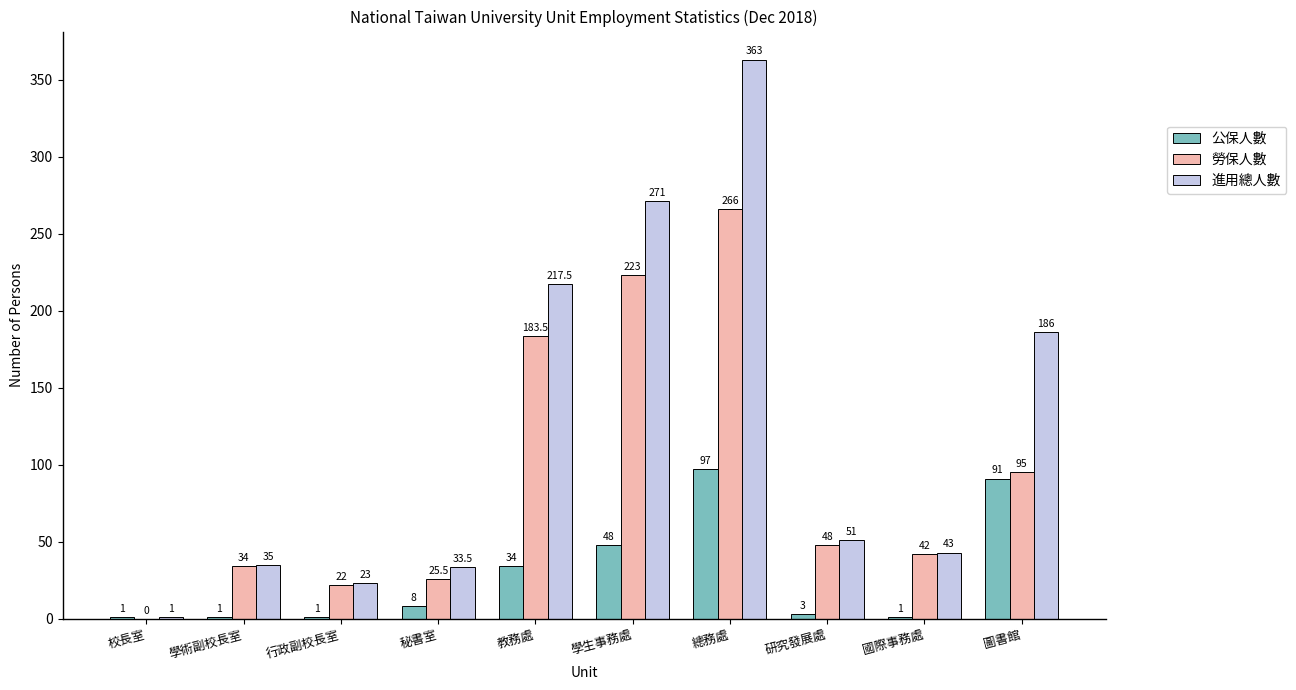

Are the bars grouped side by side (vs. stacked)?

Yes